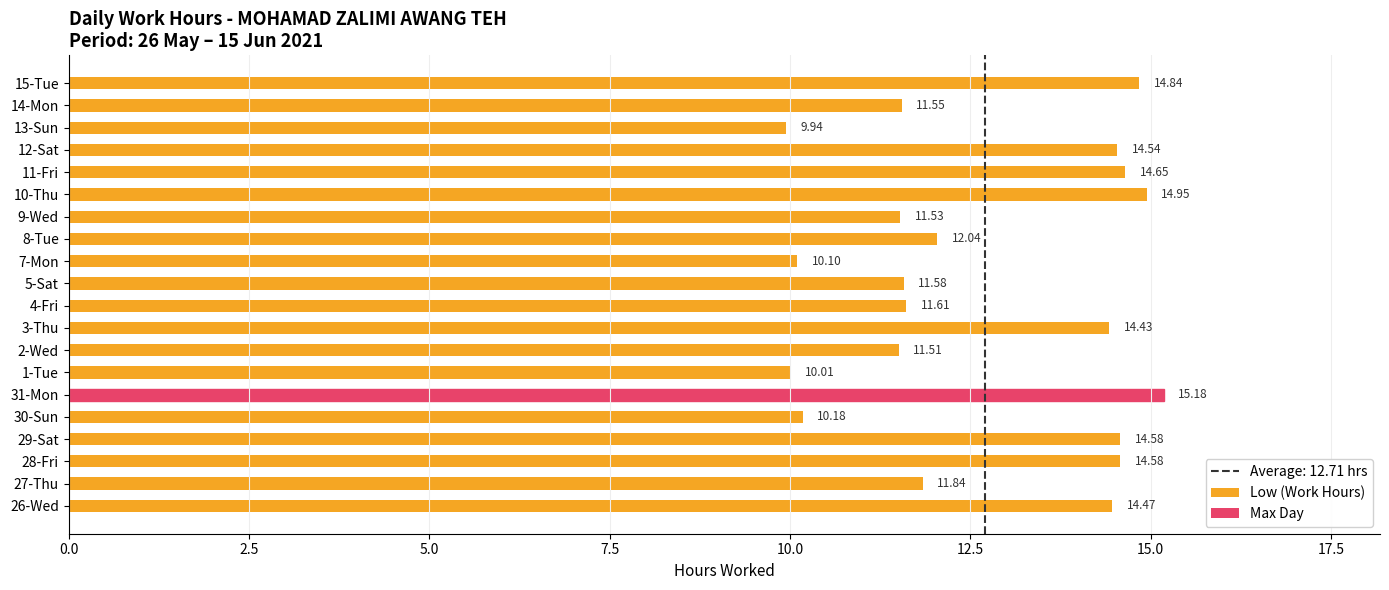

Which label corresponds to the largest value in the chart?

31-Mon